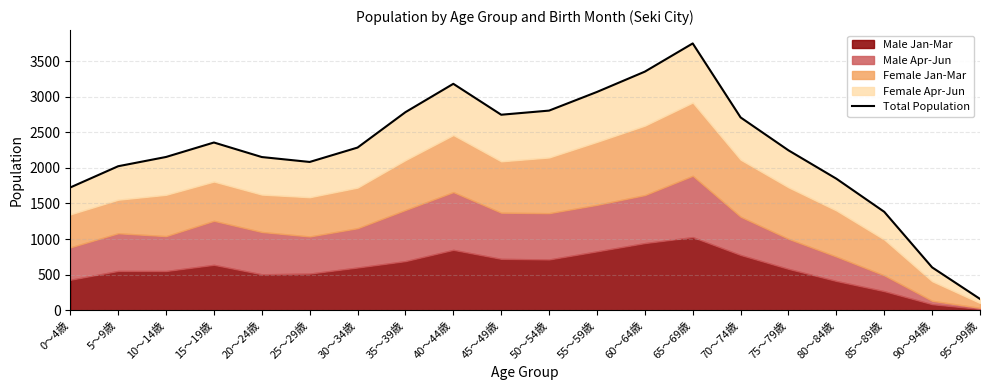

Where does the data first go above 2285?

15～19歳